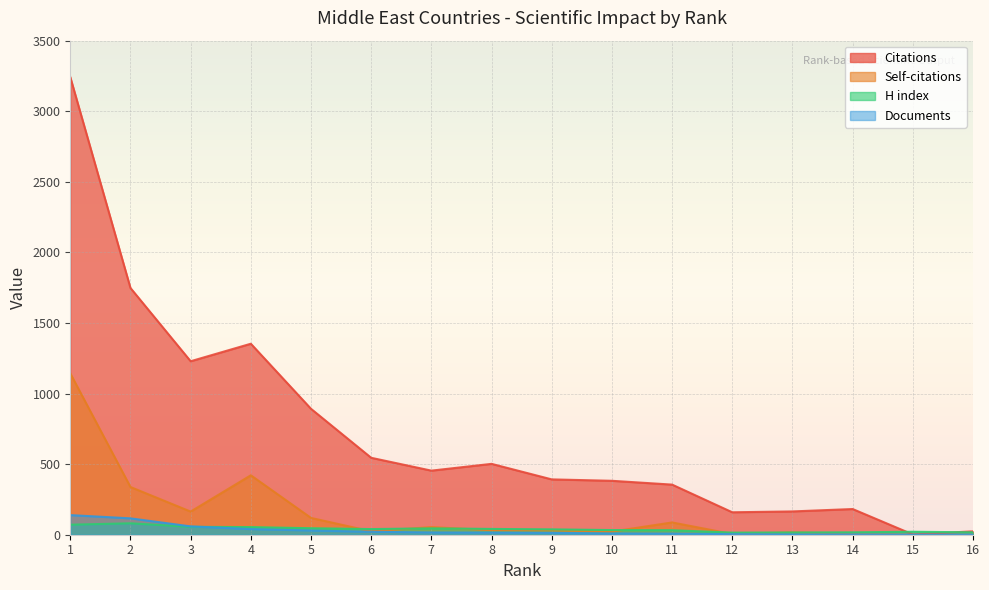

Is the value of H index at 14 greater than the value of Self-citations at 4?

No